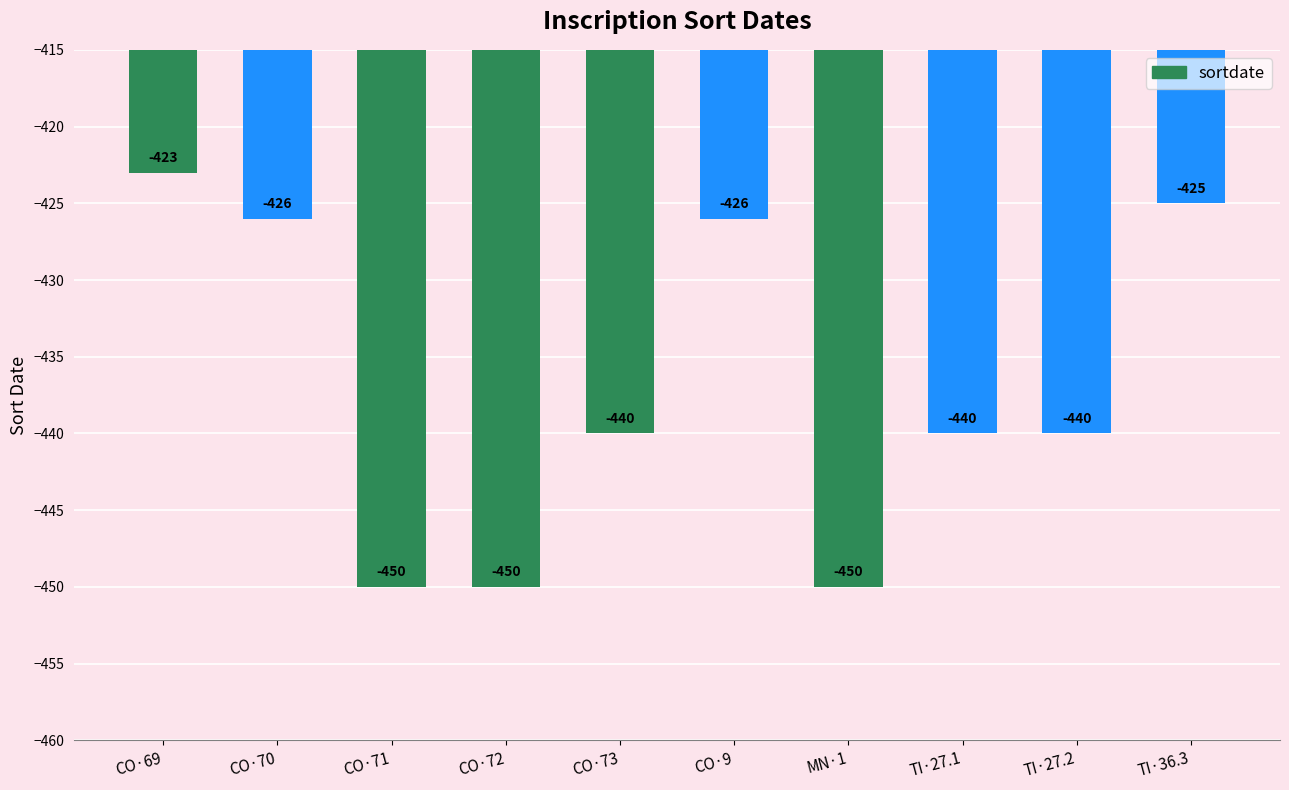

The value at TI·27.2 is -671. True or false?

False